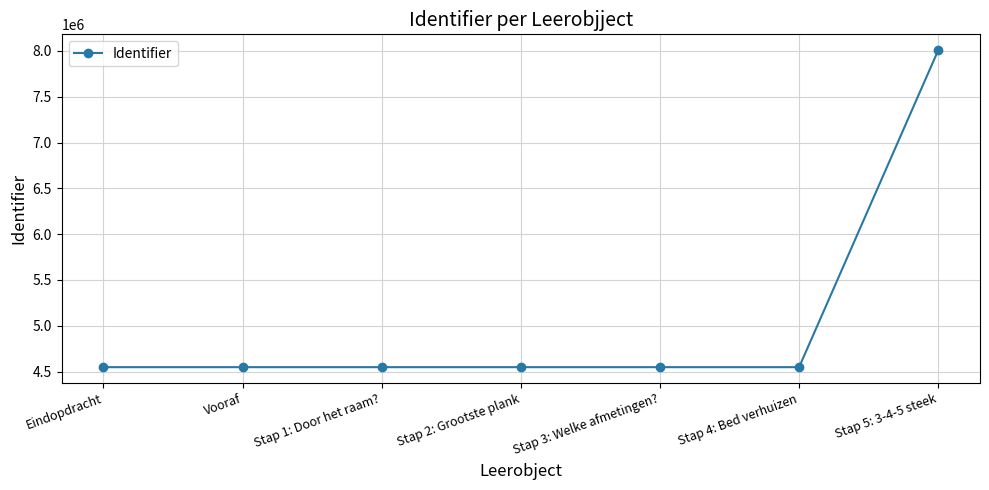

True or false: there are more than 2 points higher than both neighbors.

False